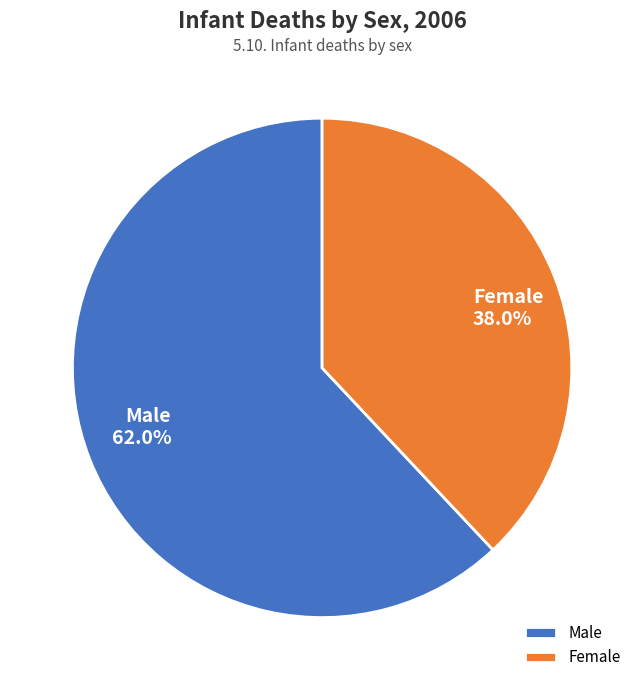

How many segments does this pie chart have?

2